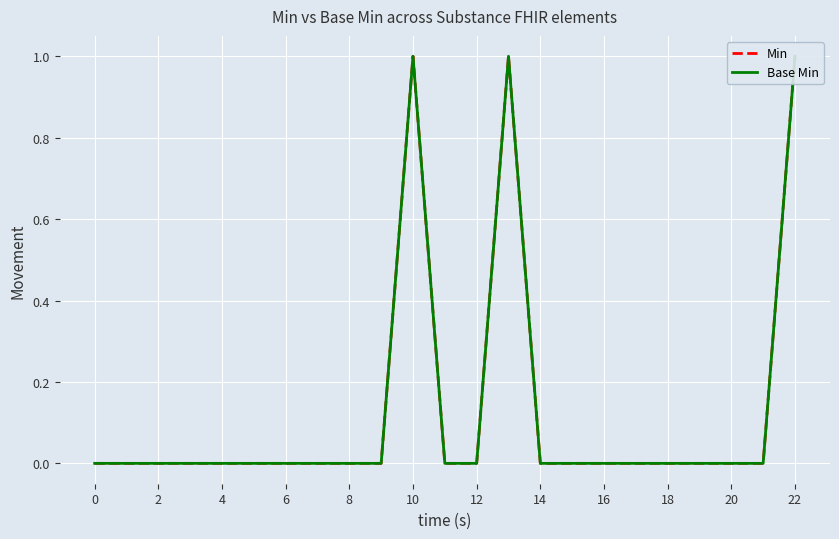

Which series has the largest range (max minus min)?

Min